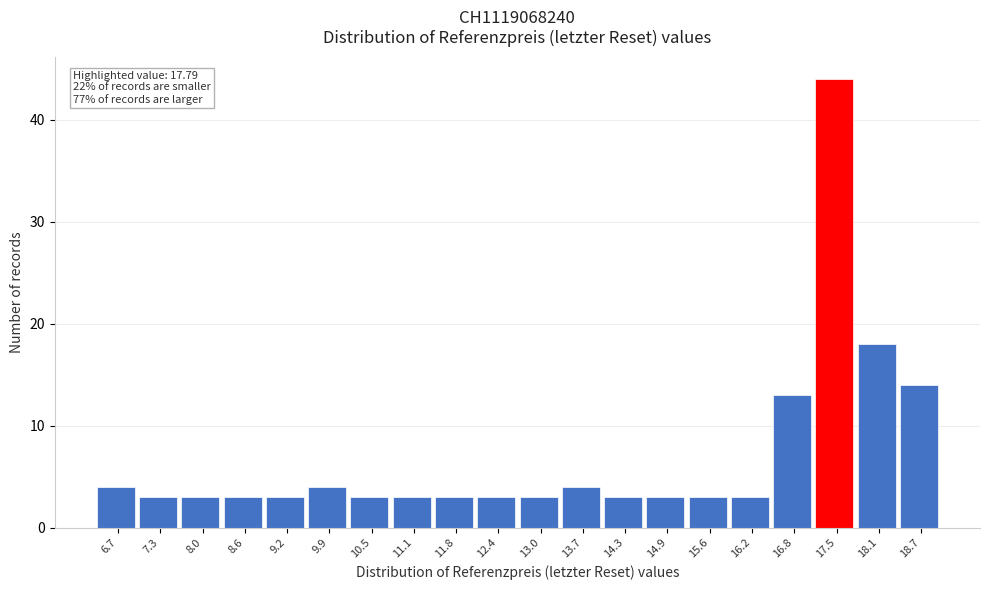

Reading right to left, what are all the values shown in this chart?

18.7=14	18.1=18	17.5=44	16.8=13	16.2=3	15.6=3	14.9=3	14.3=3	13.7=4	13.0=3	12.4=3	11.8=3	11.1=3	10.5=3	9.9=4	9.2=3	8.6=3	8.0=3	7.3=3	6.7=4